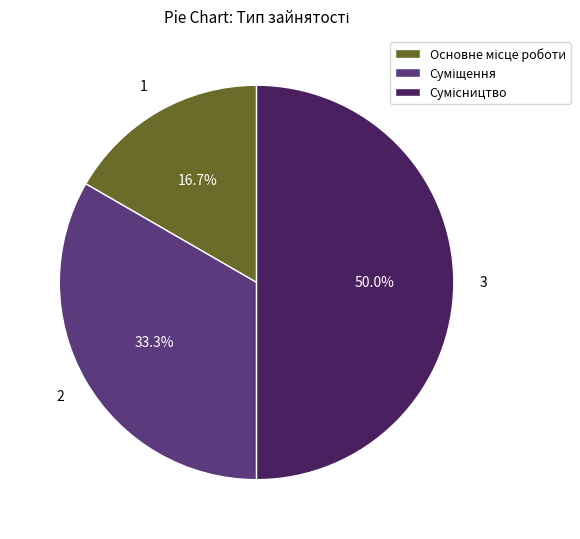

Which has a higher value, Суміщення or Сумісництво?

Сумісництво